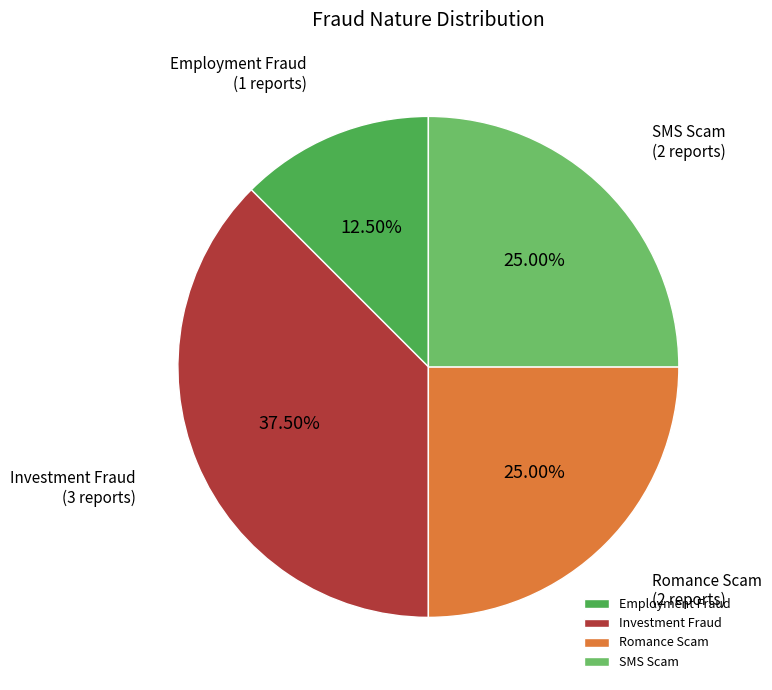

Count the number of slices in the pie.

4